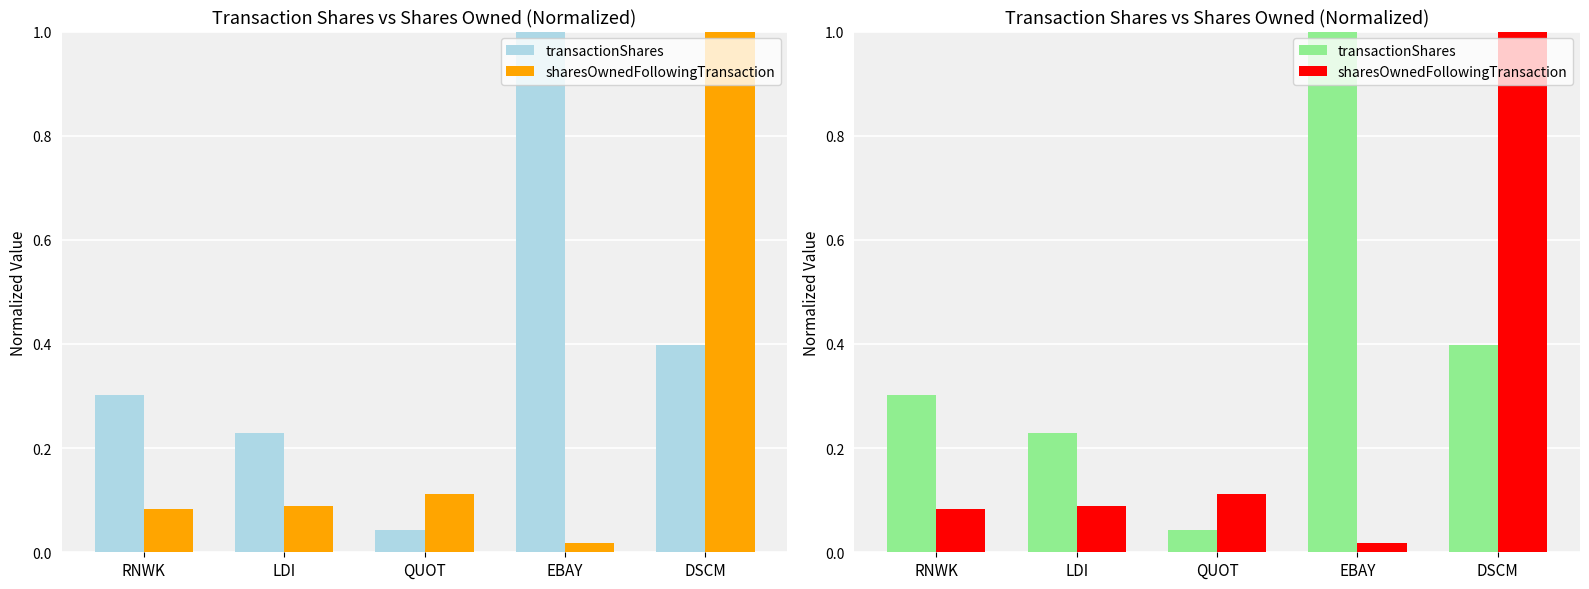

What position from the right is RNWK?

5